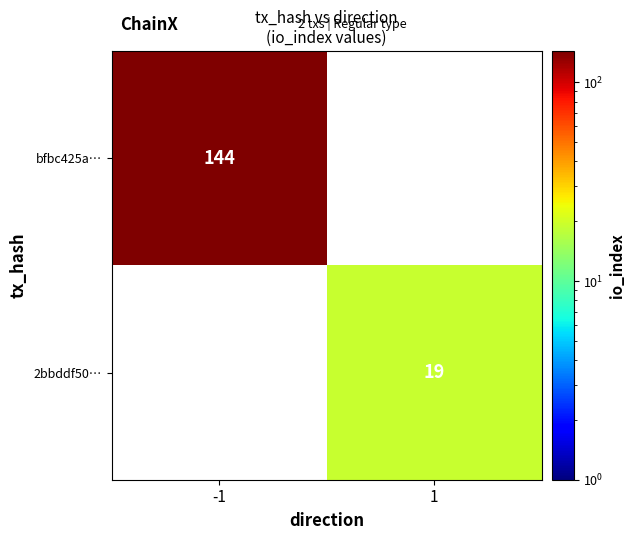

Is it true that bfbc425a… equals 144 at -1?

True